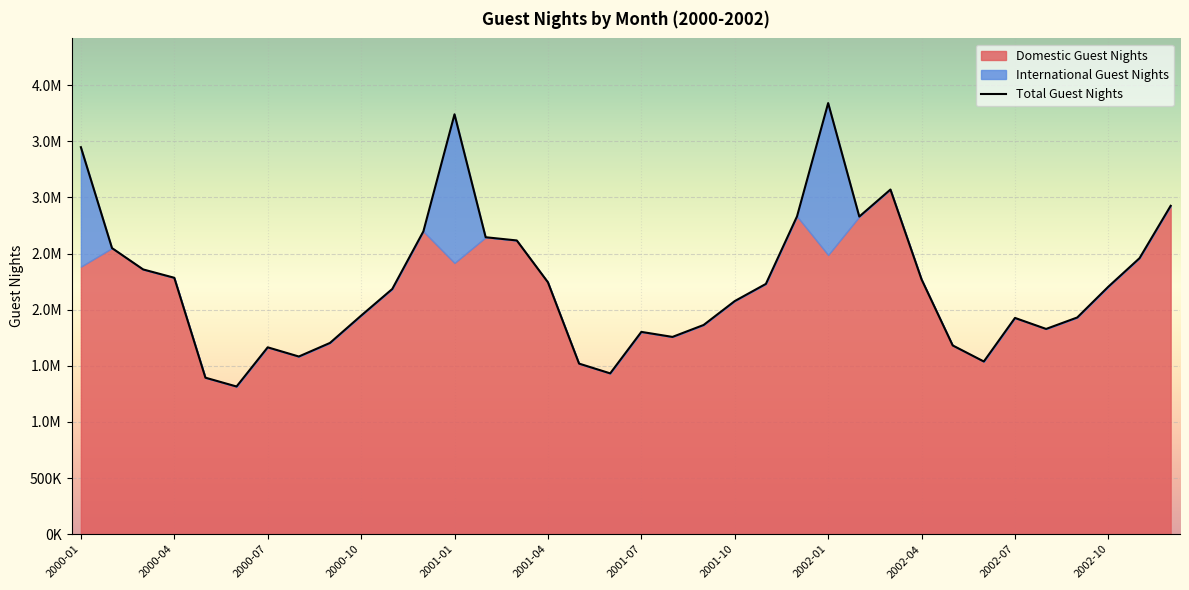

What is the sum of all values?

80392344